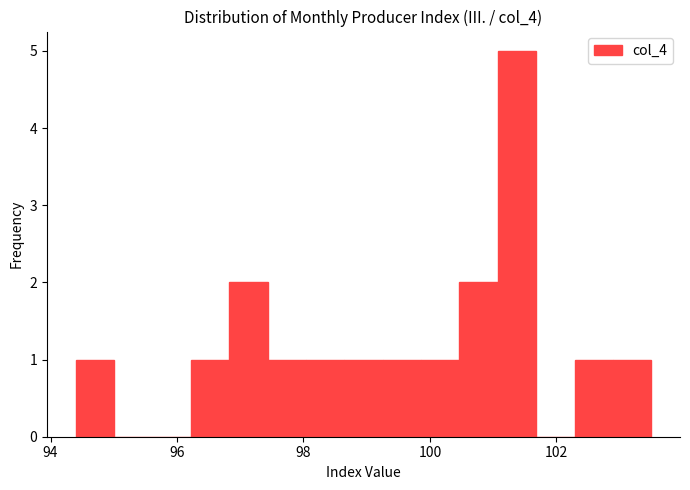

Around what value on the x-axis is the tallest bar? Give the approximate position of its centre, as read against the axis.

101.4